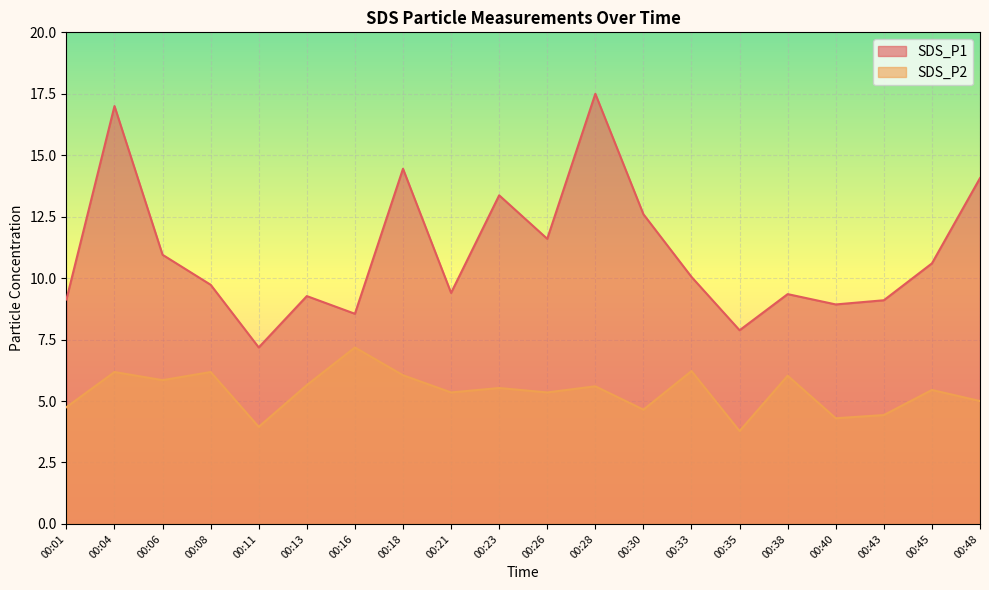

True or false: SDS_P2 and SDS_P1 cross at least once.

False